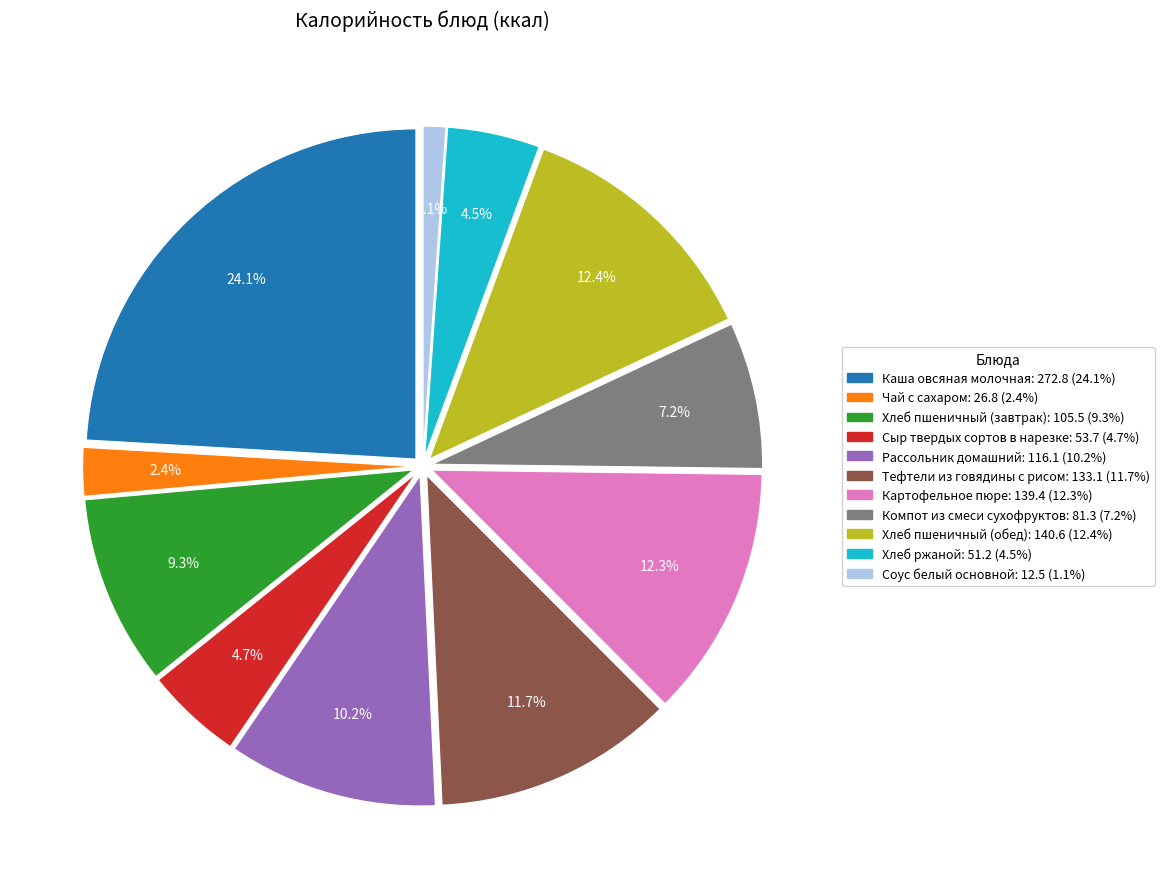

How many segments does this pie chart have?

11